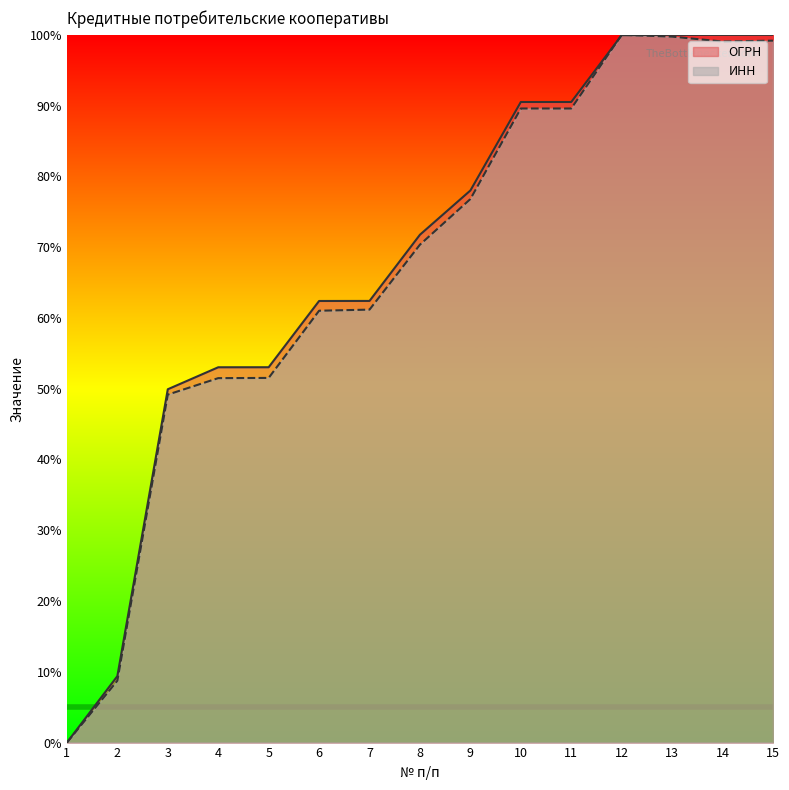

True or false: ИНН has a value of 0.8 at 9.

True